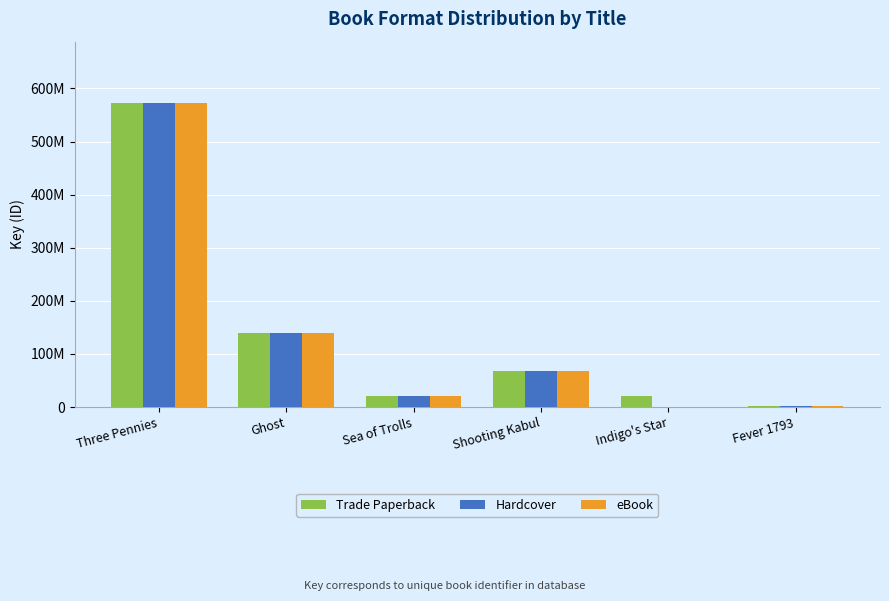

True or false: Hardcover has a value of 20908923 at Sea of Trolls.

True